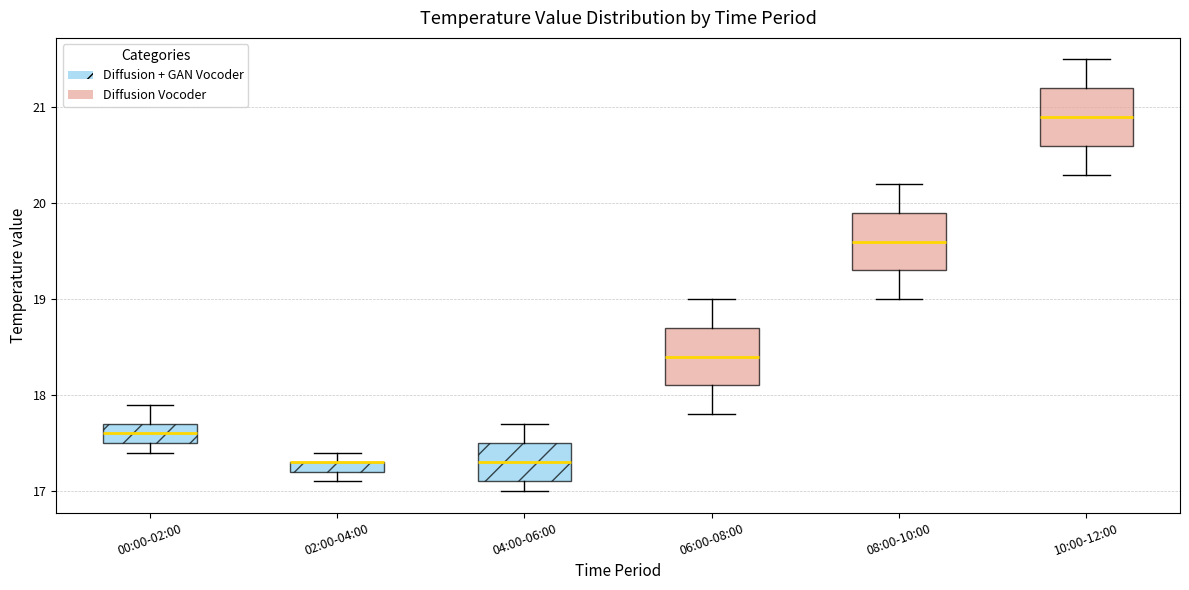

Where is the upper edge of the box for 10:00-12:00 on the y-axis? The values are not printed on the chart, so give them approximately, as read against the axis.

21.2